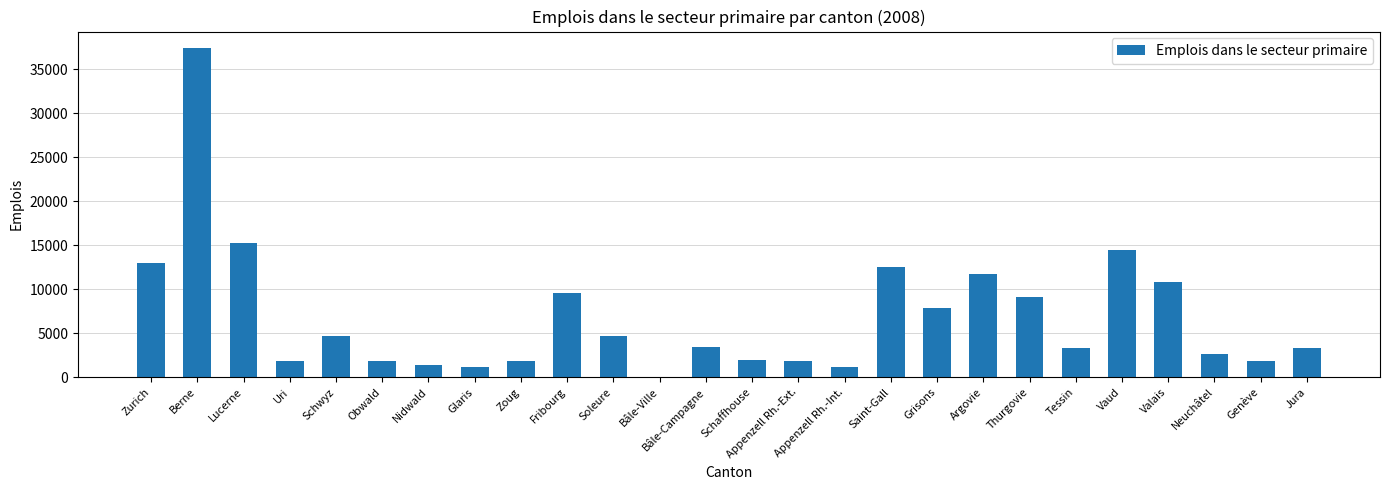

The chart shows a value of 9087 at Thurgovie. True or false?

True